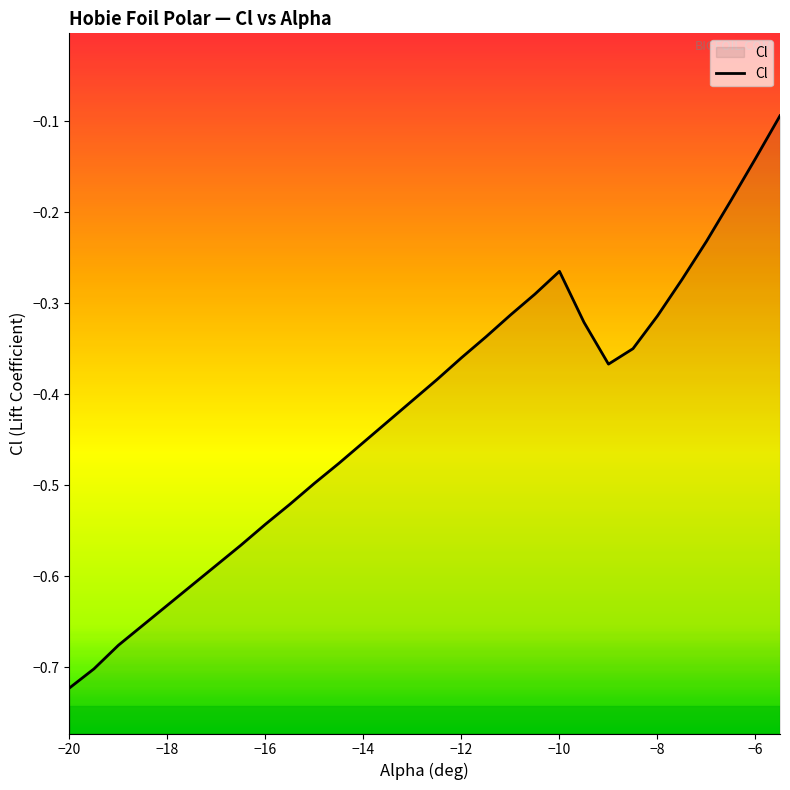

The value at −20 is -0.3. True or false?

False